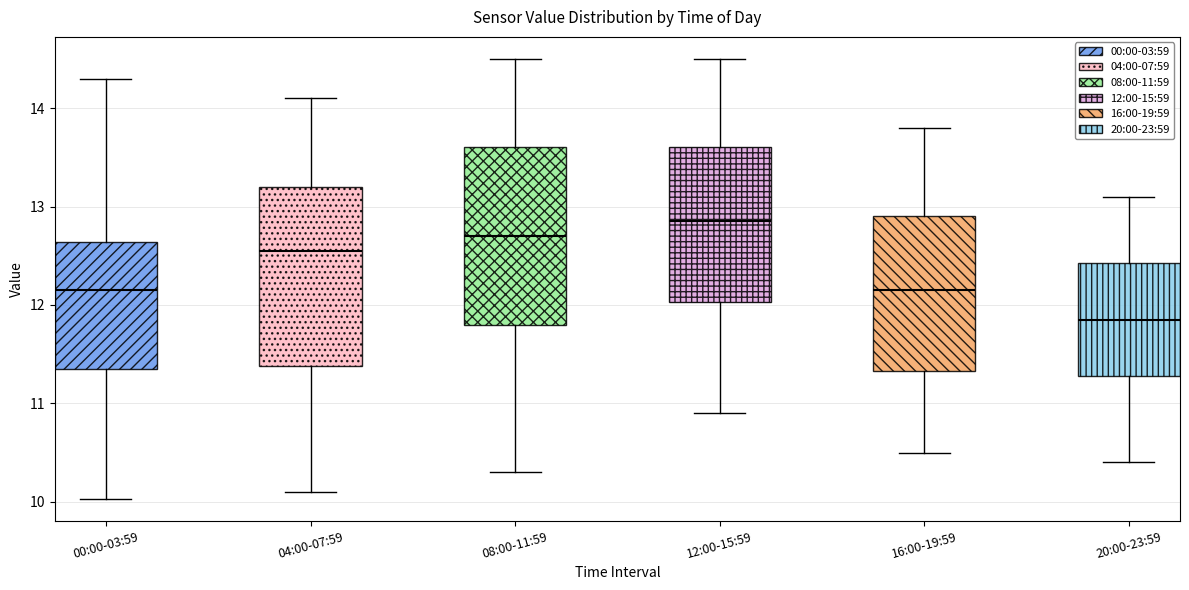

Reading left to right, read every box against the y-axis: the position of its median line, the range the box covers, and the ends of its whiskers. The values are not printed on the chart, so give them approximately, as read against the axis.

00:00-03:59: median 12.2, box 11.4 to 12.6, whiskers 10.0 to 14.3
04:00-07:59: median 12.6, box 11.4 to 13.2, whiskers 10.1 to 14.1
08:00-11:59: median 12.7, box 11.8 to 13.6, whiskers 10.3 to 14.5
12:00-15:59: median 12.9, box 12.0 to 13.6, whiskers 10.9 to 14.5
16:00-19:59: median 12.2, box 11.3 to 12.9, whiskers 10.5 to 13.8
20:00-23:59: median 11.9, box 11.3 to 12.4, whiskers 10.4 to 13.1